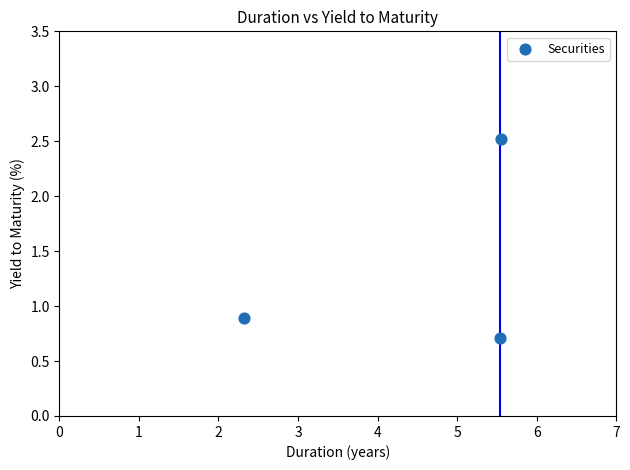

What is the average X value?

4.5